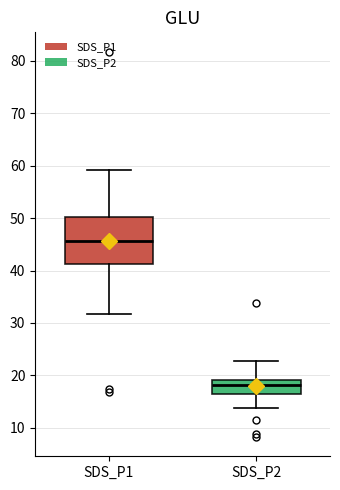

Comparing the boxes themselves (not the whiskers), which one is the tallest?

SDS_P1